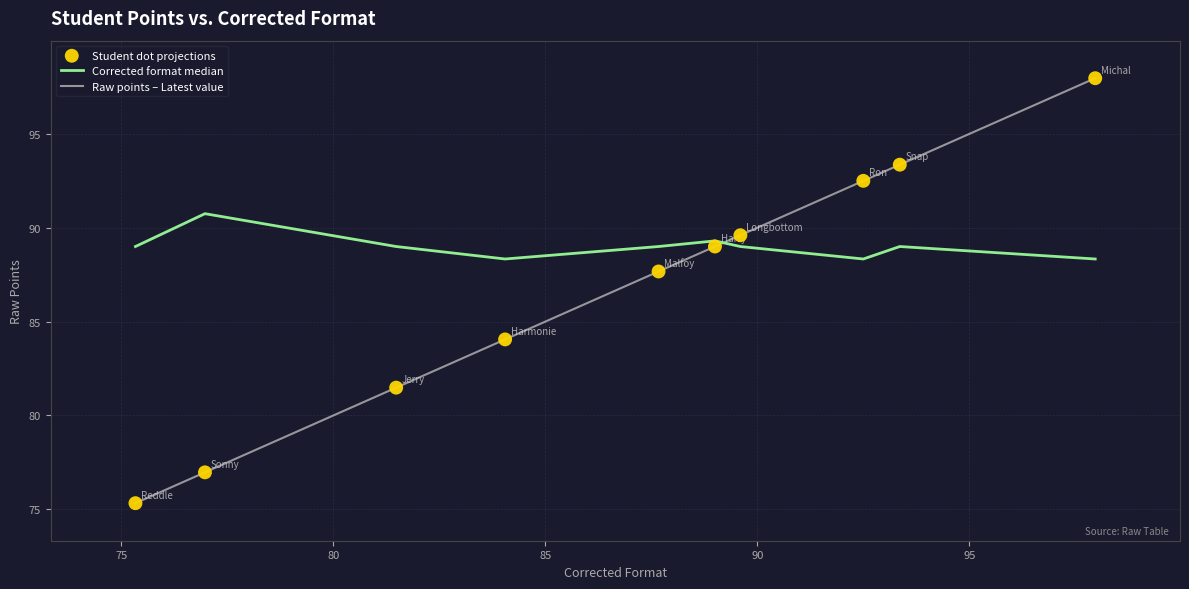

Which series has the largest total across all categories?

Corrected format median